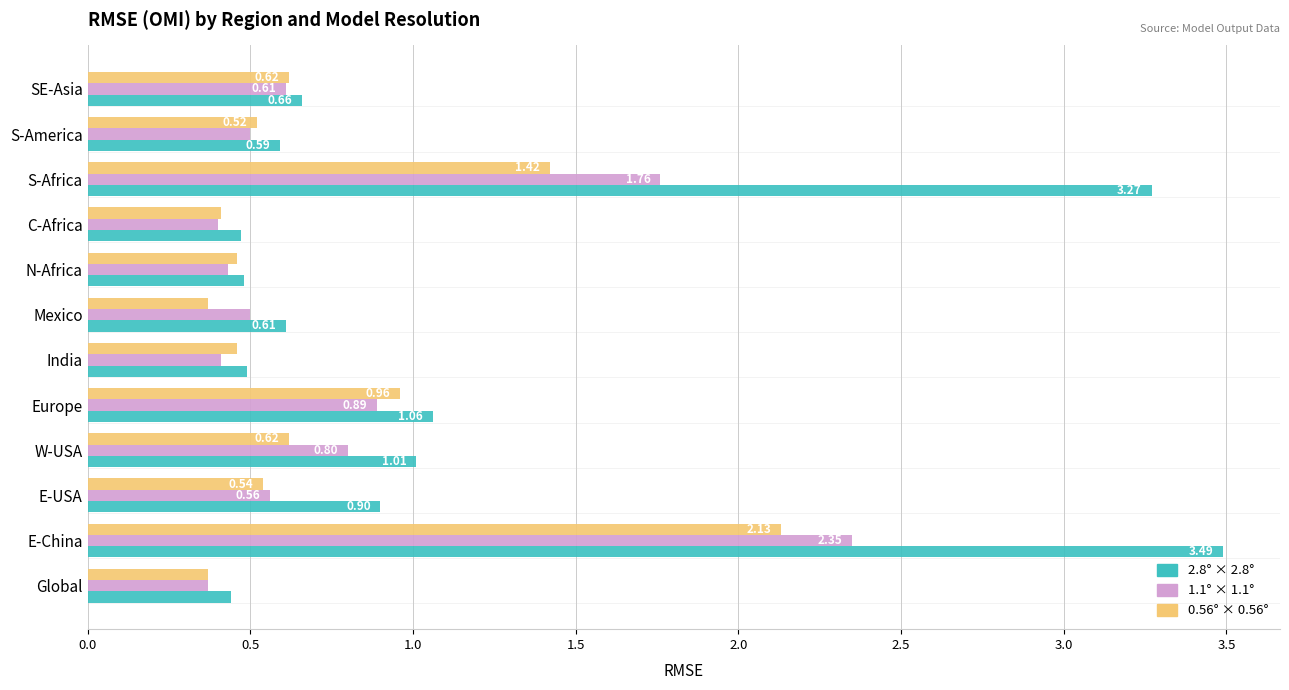

Which category has the highest value in the 0.56° × 0.56° series?

E-China